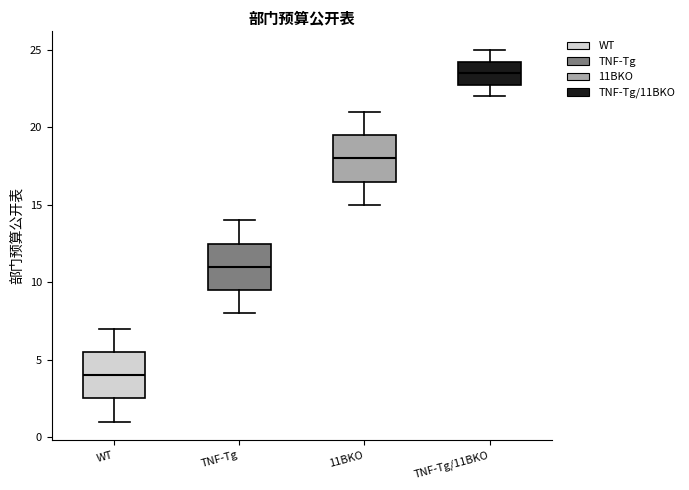

Reading left to right, transcribe this box plot: for each box, give where its median line is, the range the box spans, and where its two whiskers end, as read against the y-axis. The values are not printed on the chart, so give them approximately, as read against the axis.

WT: median 4.0, box 2.5 to 5.5, whiskers 1.0 to 7.0
TNF-Tg: median 11.0, box 9.5 to 12.5, whiskers 8.0 to 14.0
11BKO: median 18.0, box 16.5 to 19.5, whiskers 15.0 to 21.0
TNF-Tg/11BKO: median 23.5, box 23.0 to 24.5, whiskers 22.0 to 25.0